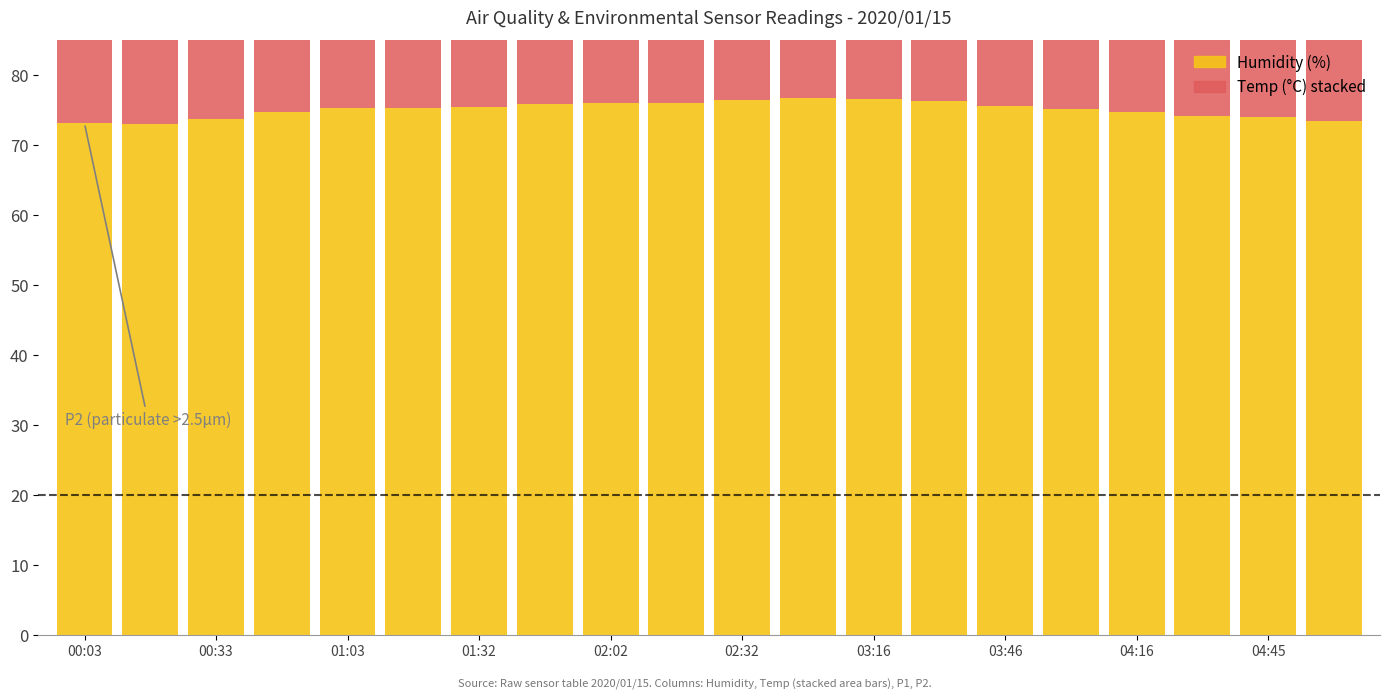

List the series in order of their overall mean, lowest first.

Temp, Humidity